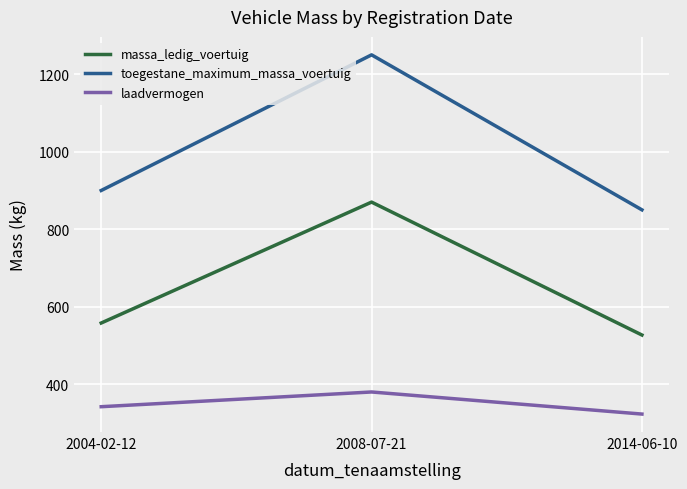

Reading left to right, transcribe all the data shown in this chart.

massa_ledig_voertuig: 558	870	527
toegestane_maximum_massa_voertuig: 900	1250	850
laadvermogen: 342	380	323